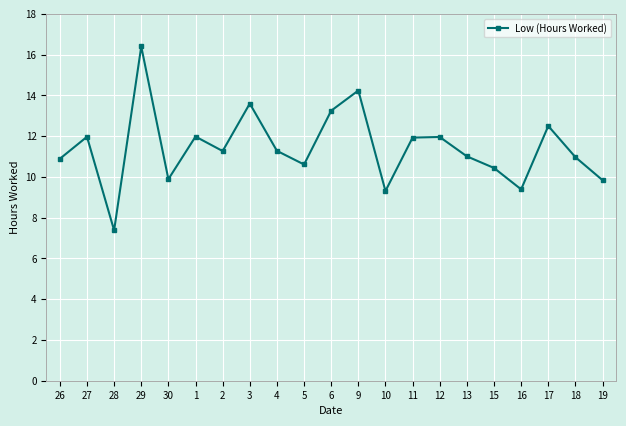

What is the ratio of the value at 28 to the value at 11?

0.6